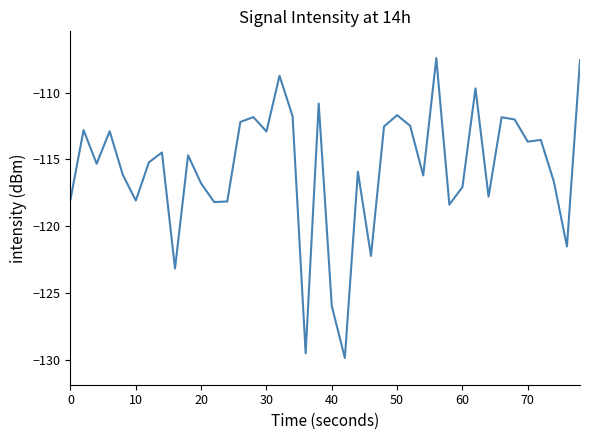

What is the minimum value shown in the chart?

-129.9